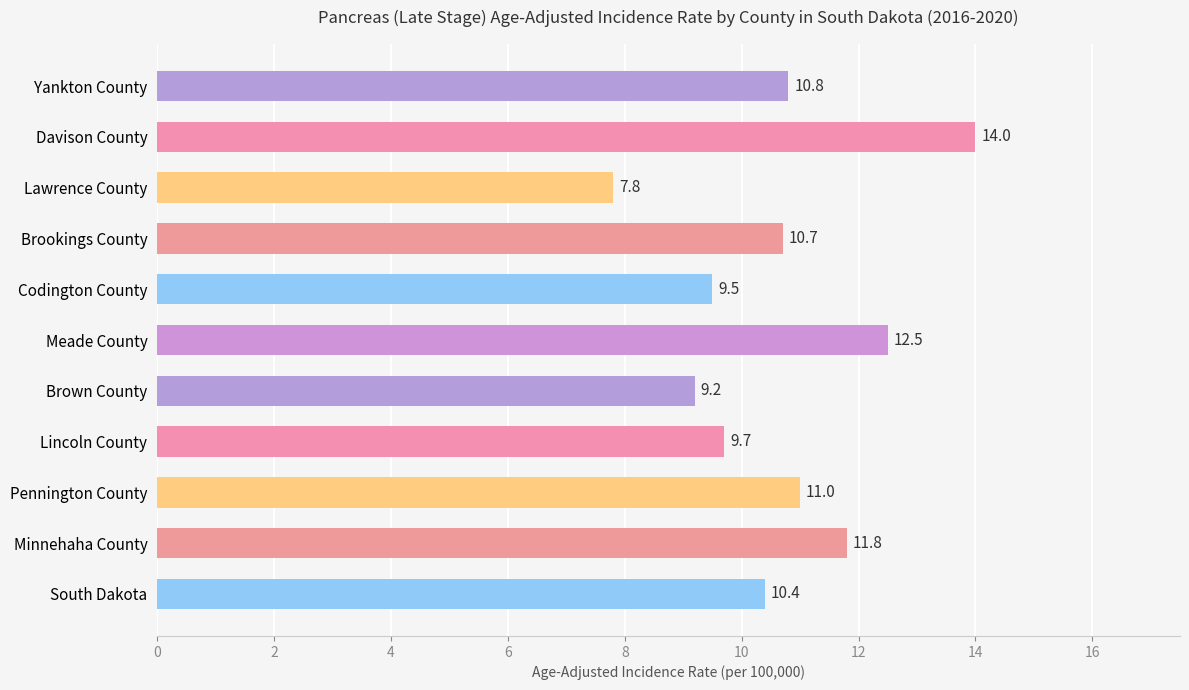

Reading top to bottom, transcribe all the data shown in this chart.

10.8	14.0	7.8	10.7	9.5	12.5	9.2	9.7	11.0	11.8	10.4